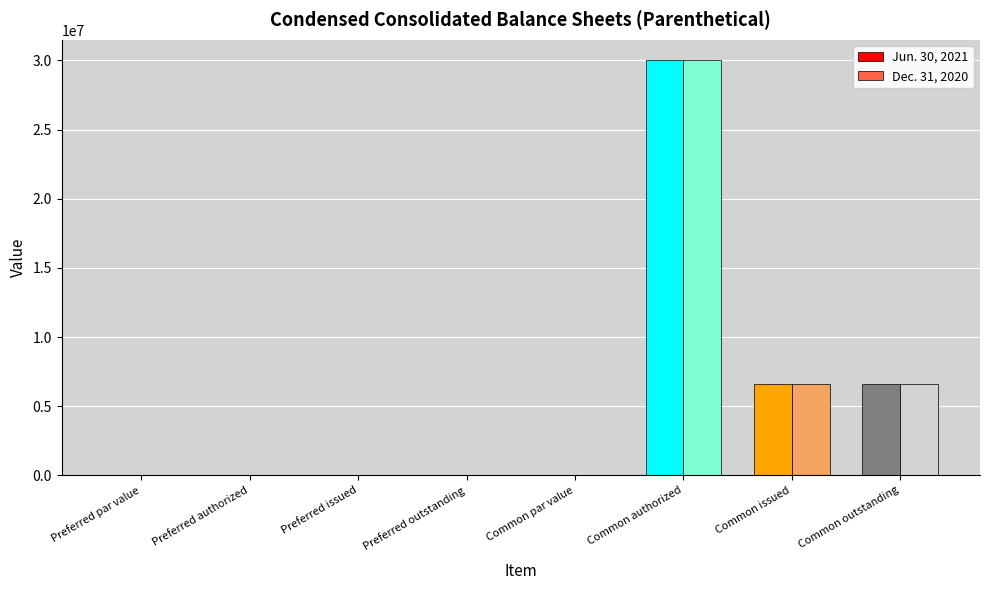

Does the chart contain stacked bars?

No